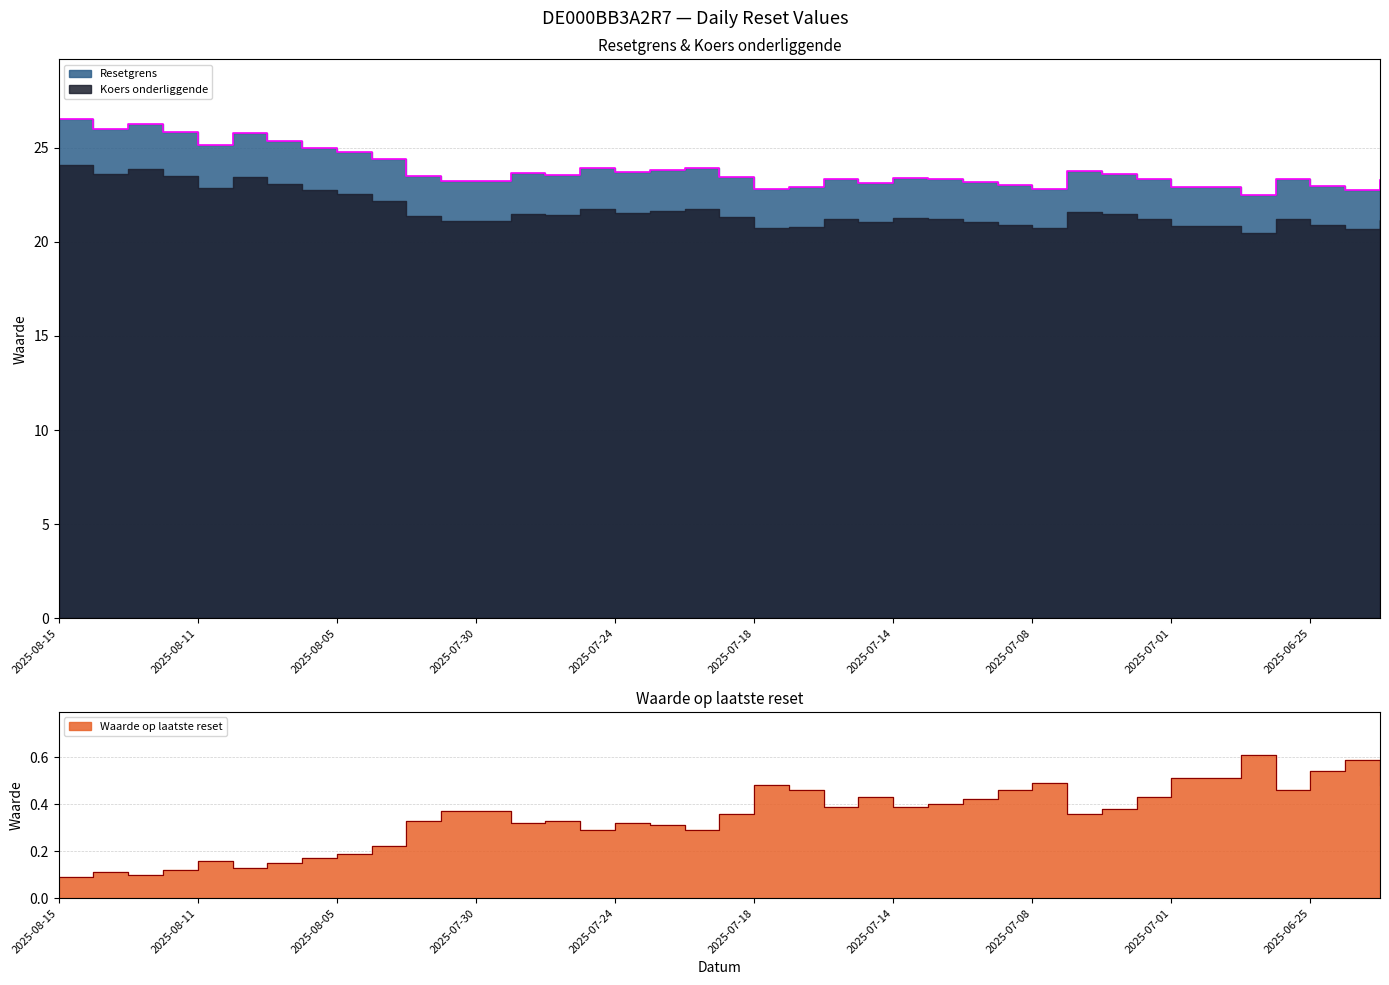

What is the difference between the highest and lowest values at 2025-07-24?

23.4